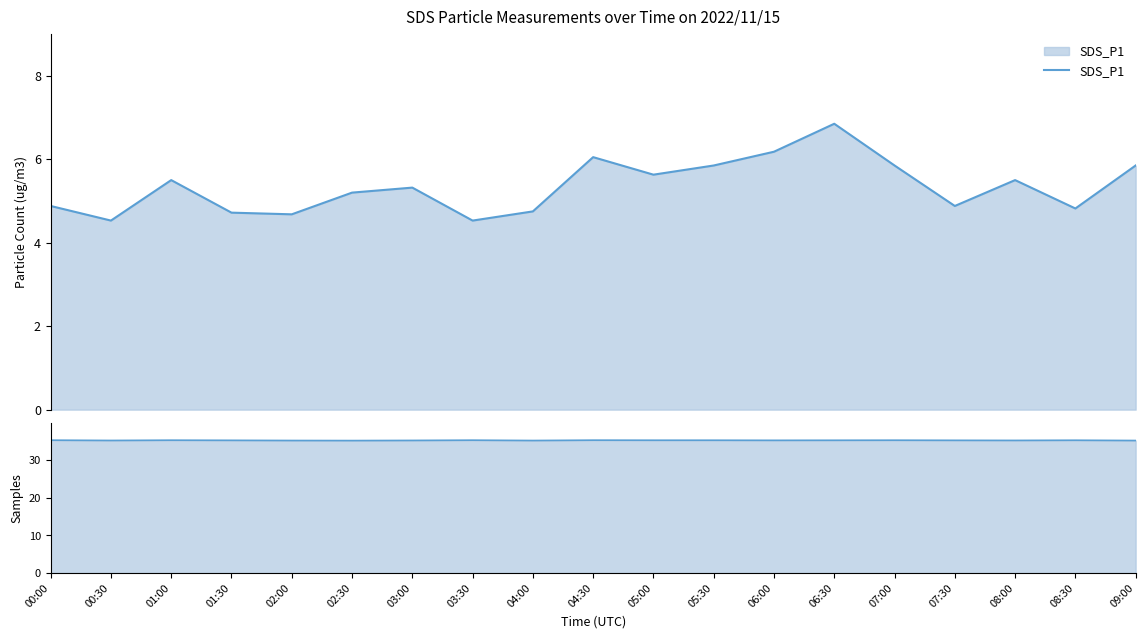

Where does the SDS_P1 series first go above 5?

01:00